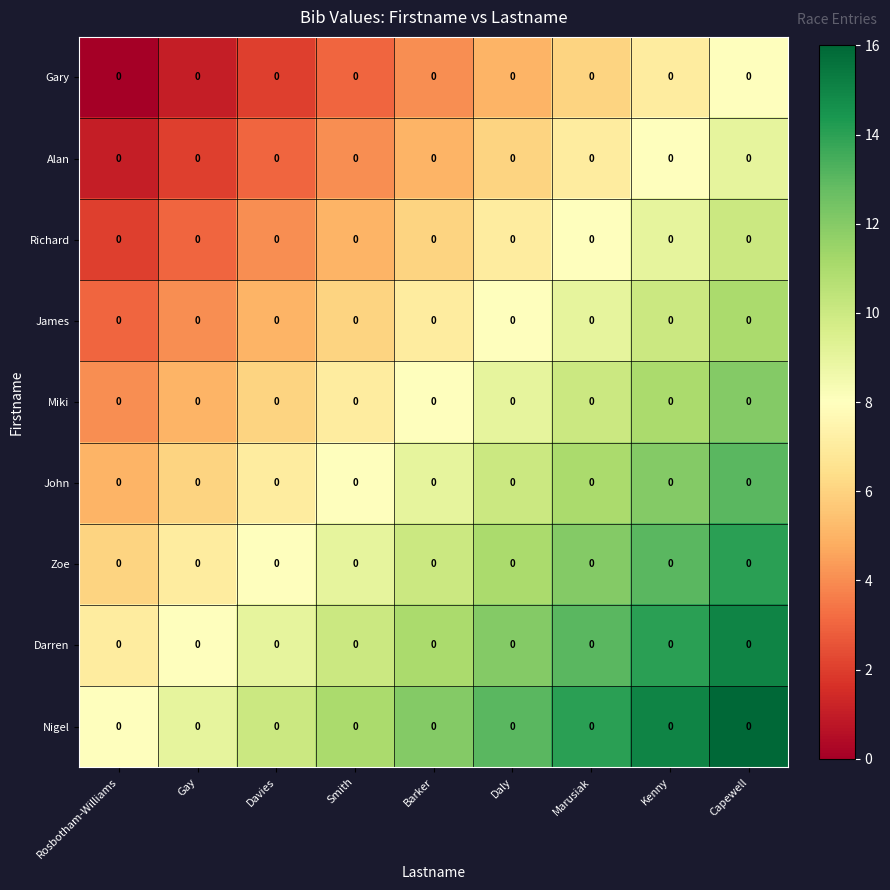

Between Marusiak and Barker, which is larger?

Marusiak